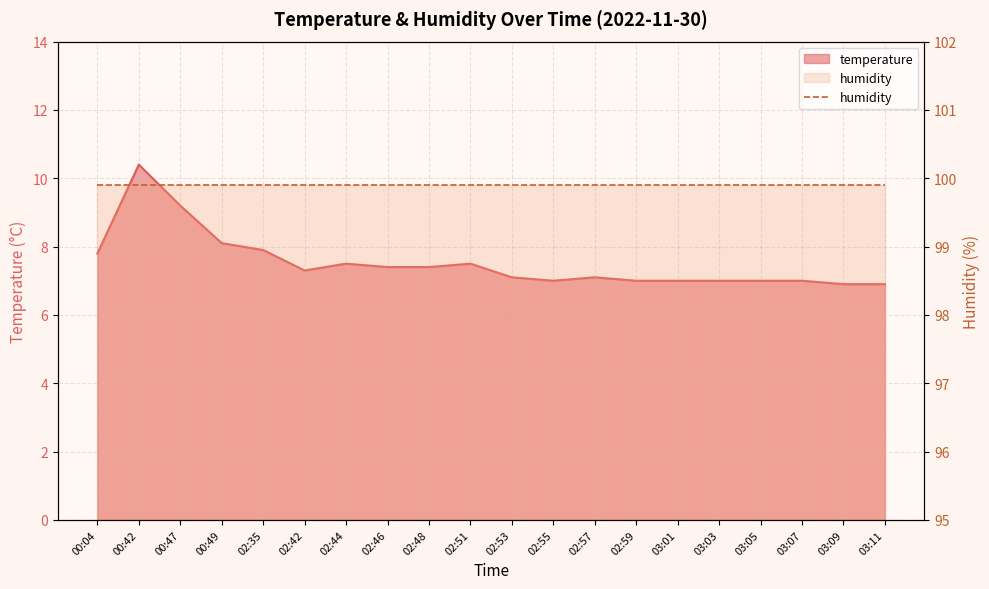

List the labels in order of value, largest first.

00:42, 00:47, 00:49, 02:35, 00:04, 02:44, 02:51, 02:46, 02:48, 02:42, 02:53, 02:57, 02:55, 02:59, 03:01, 03:03, 03:05, 03:07, 03:09, 03:11